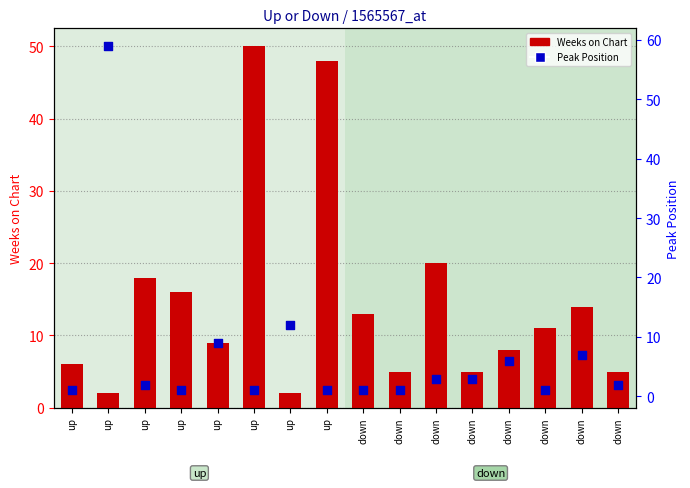

At how many categories does at least one series exceed 11?

9